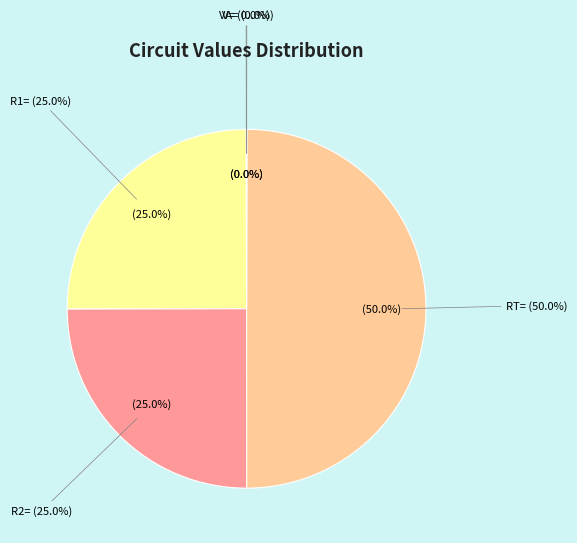

Which has a higher value, R1= or VA=?

R1=